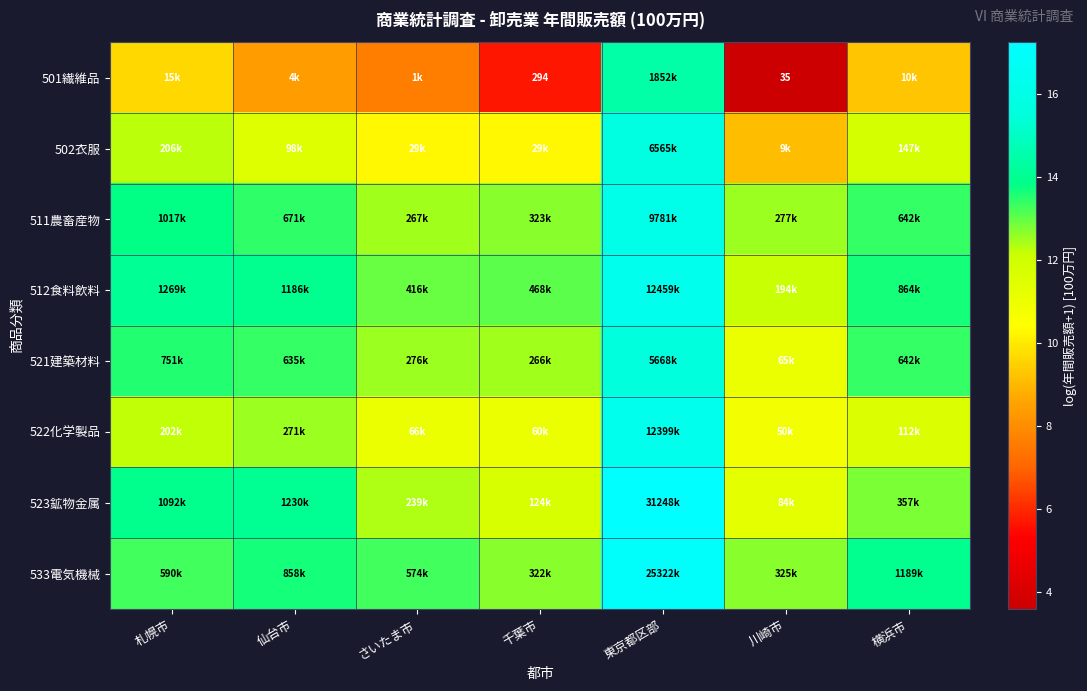

Rank the series by their maximum value, from highest to lowest.

523鉱物金属, 533電気機械, 512食料飲料, 522化学製品, 511農畜産物, 502衣服, 521建築材料, 501繊維品